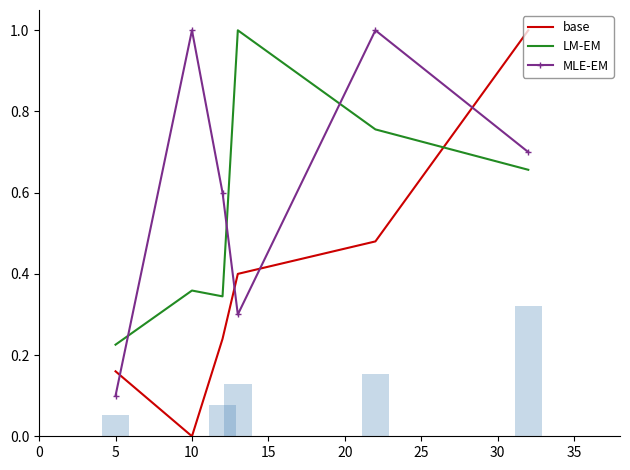

At which label does LM-EM reach its minimum?

5